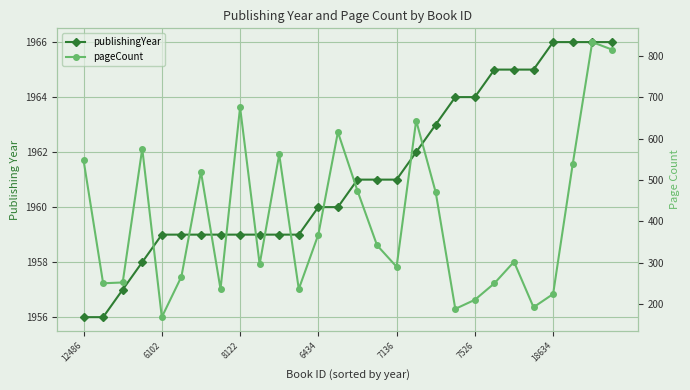

Between 20 and 22, which series saw the biggest shift?

pageCount